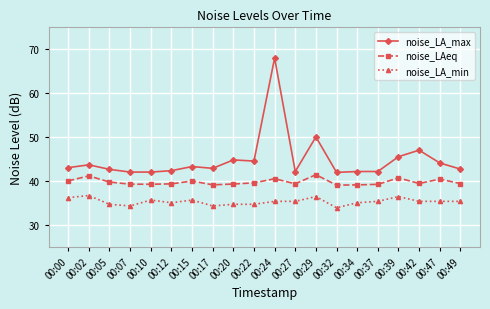

At which label is noise_LA_max closest to 54?

00:29